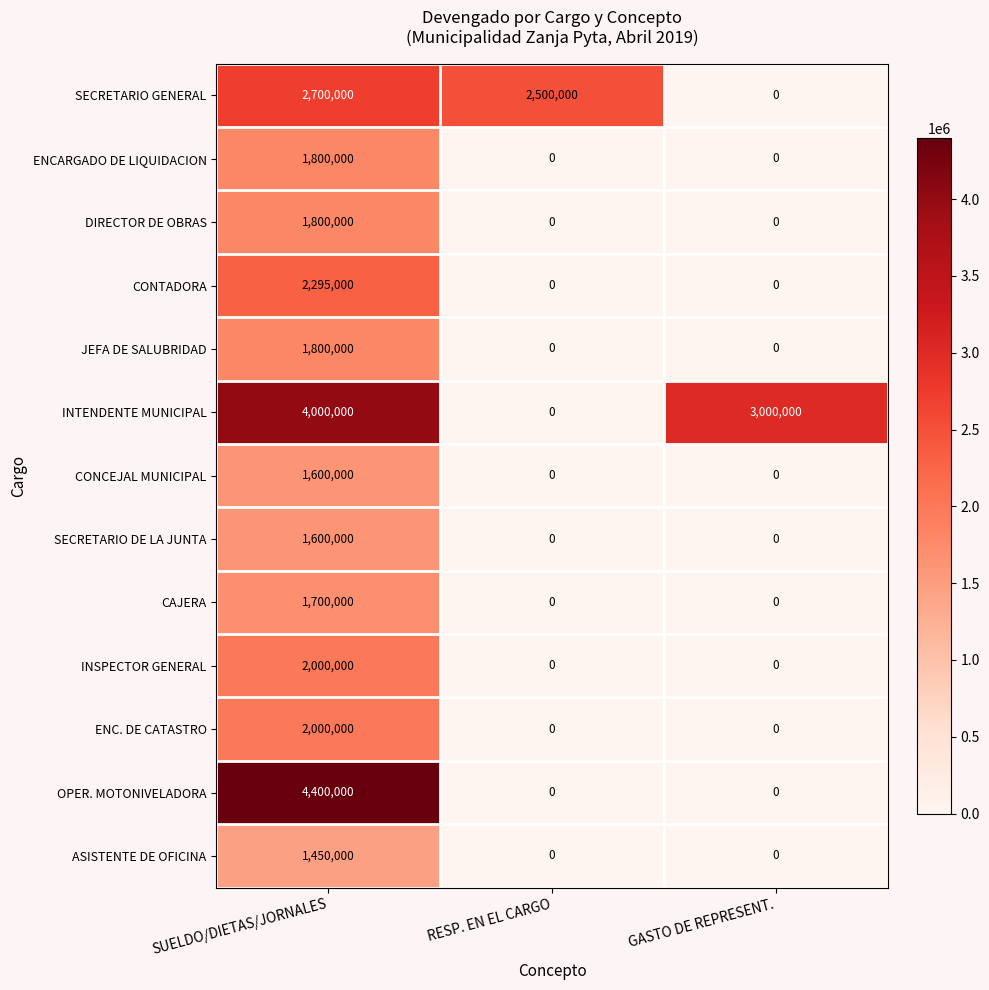

Which series has the largest total across all categories?

INTENDENTE MUNICIPAL